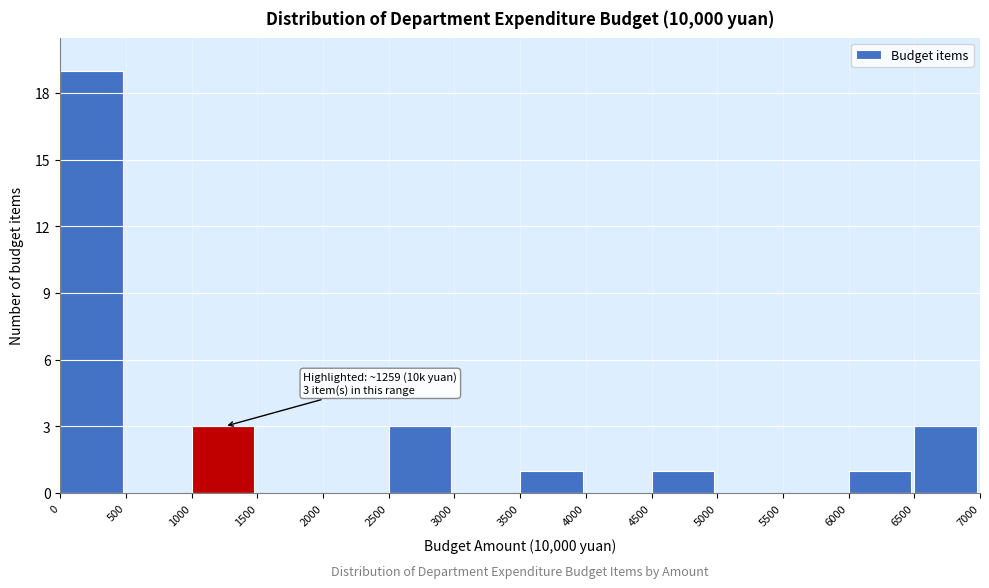

Over which range of the x-axis is the bar tallest?

0 to 500